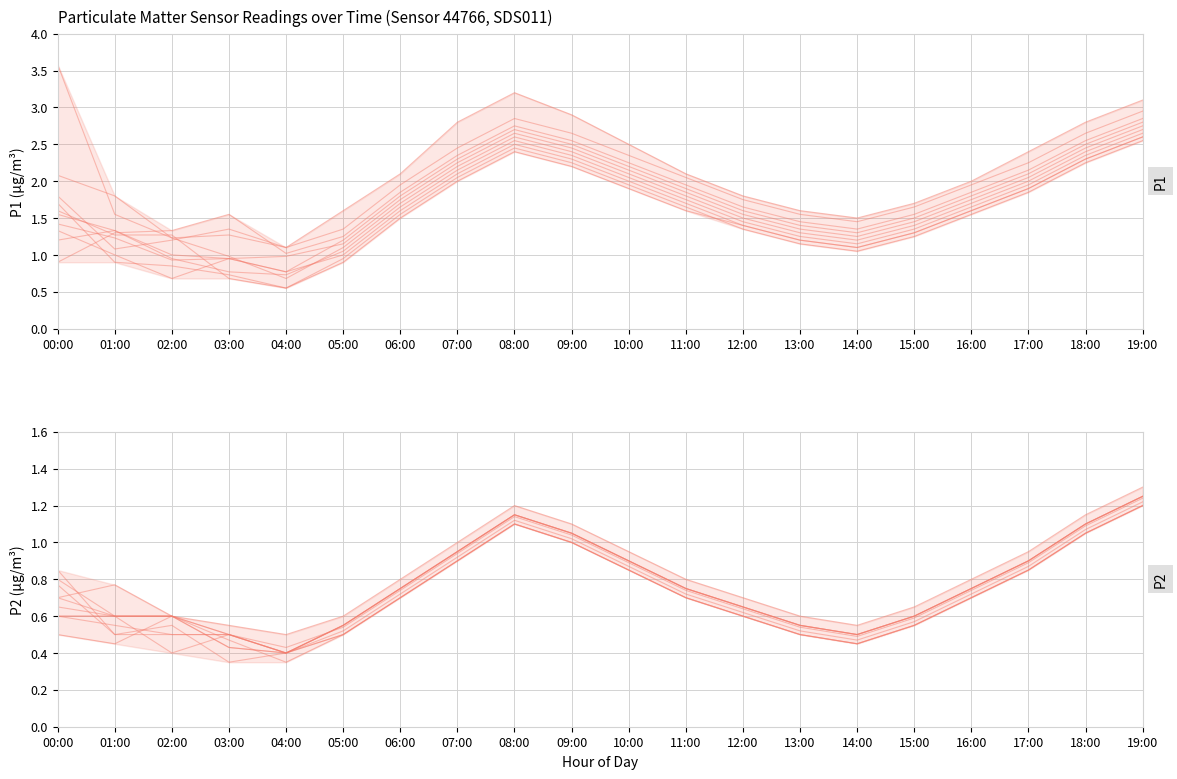

The P2 series shows 0.8 at 02:00. True or false?

False